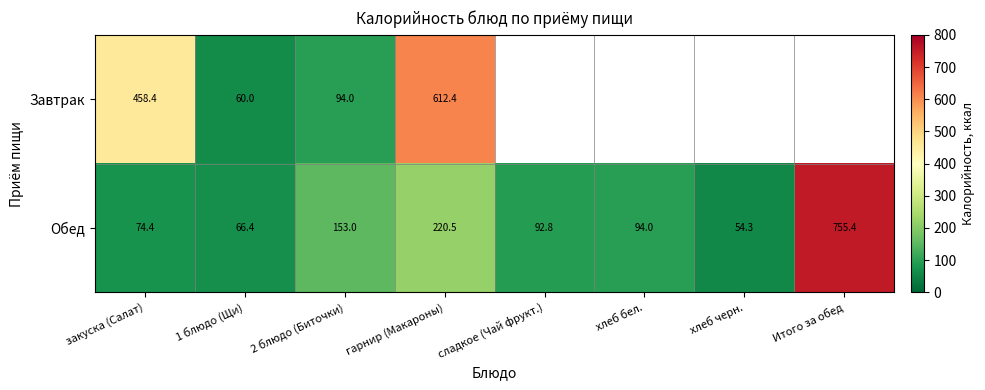

The value of Обед at хлеб бел. is 94.0. True or false?

True